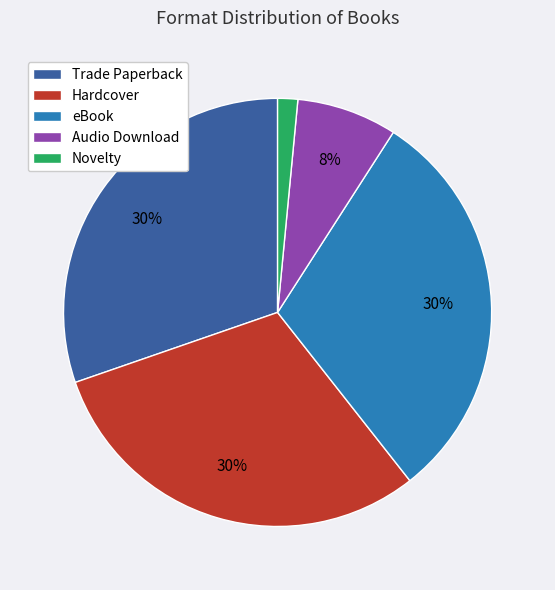

Is Trade Paperback the majority of the pie?

No